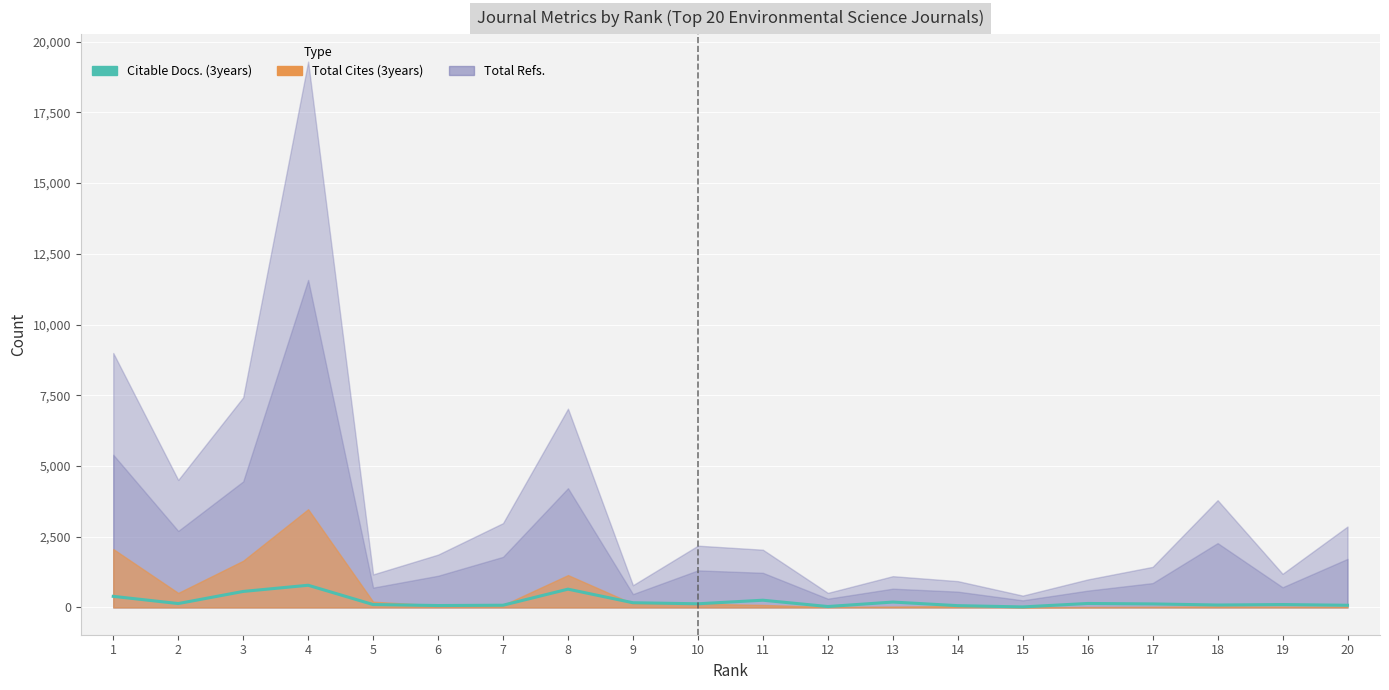

What is the smallest value displayed?

18